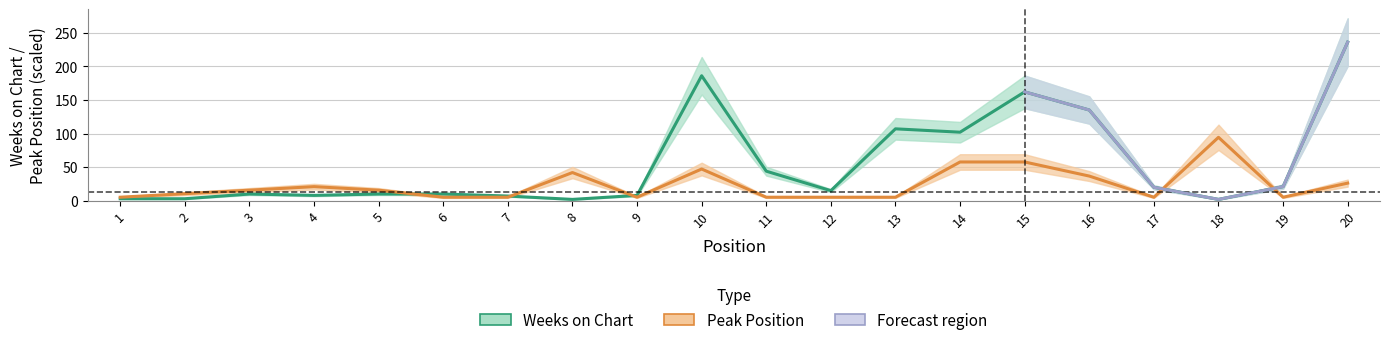

What is the difference between the second highest and minimum values in the Weeks on Chart series?

184.0